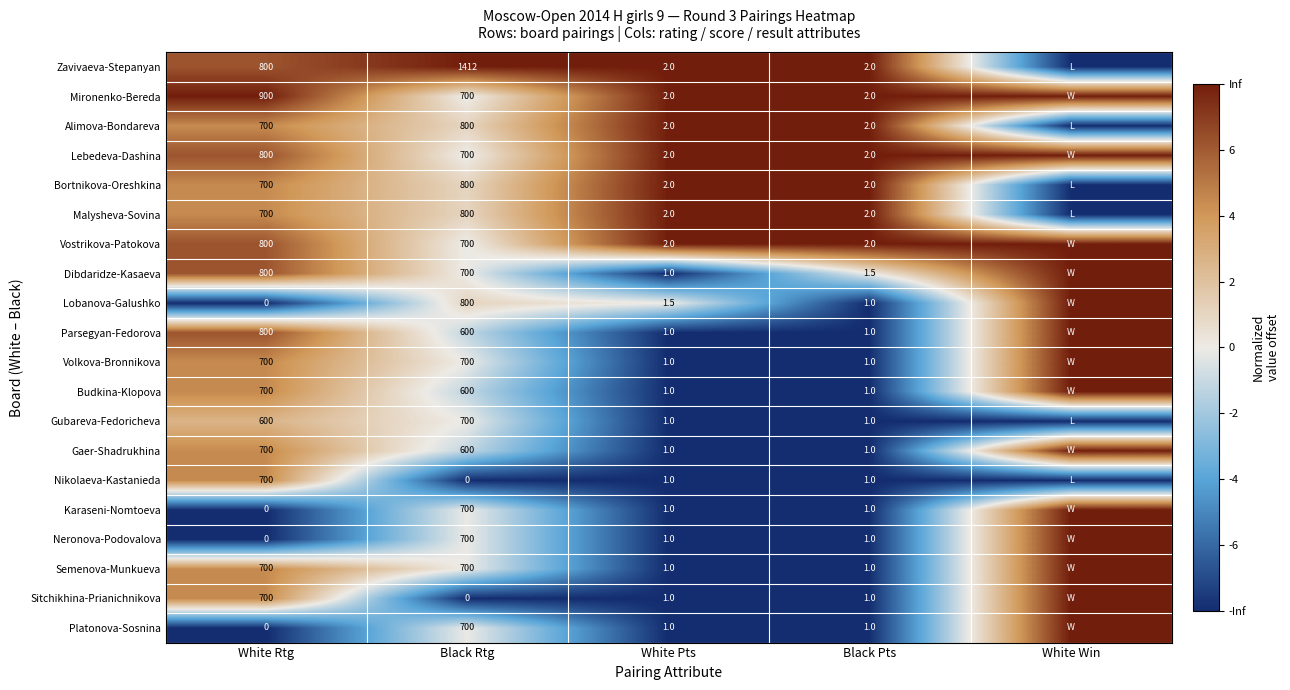

At how many categories does at least one series exceed 3?

5